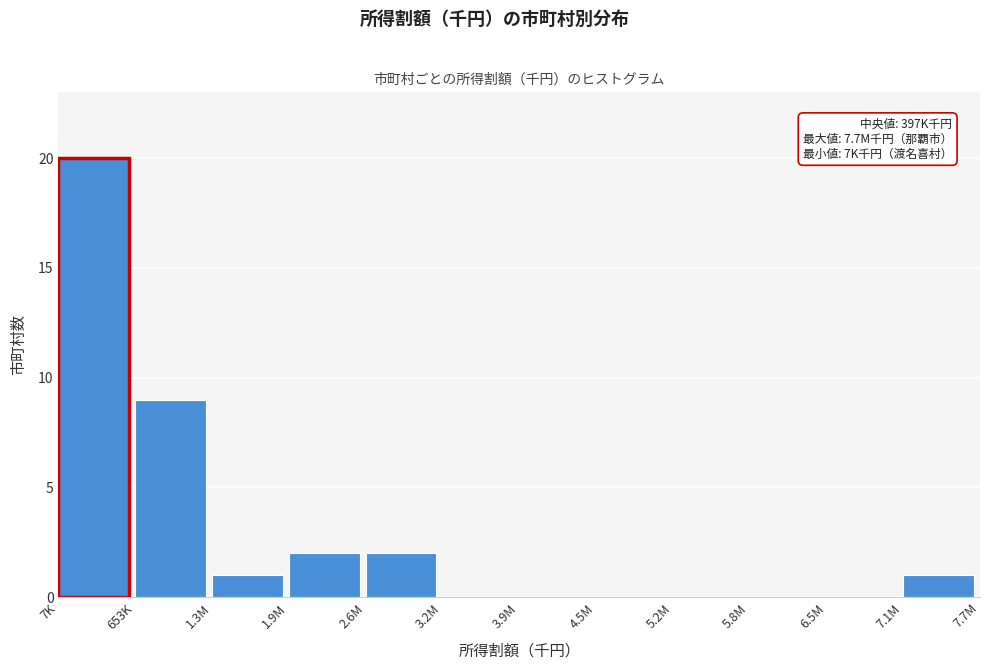

Reading left to right, transcribe all the data shown in this chart.

7K=20	653K=9	1.3M=1	1.9M=2	2.6M=2	3.2M=0	3.9M=0	4.5M=0	5.2M=0	5.8M=0	6.5M=0	7.1M=1